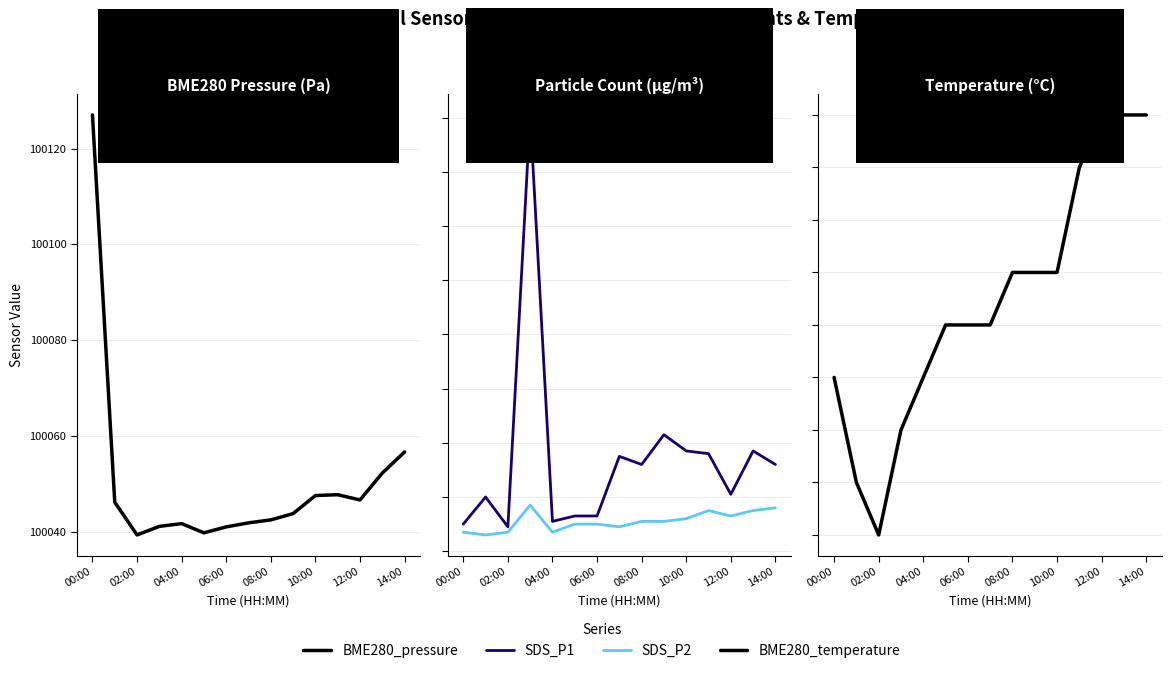

Is it true that BME280_pressure equals 58751.3 at 14:00?

False